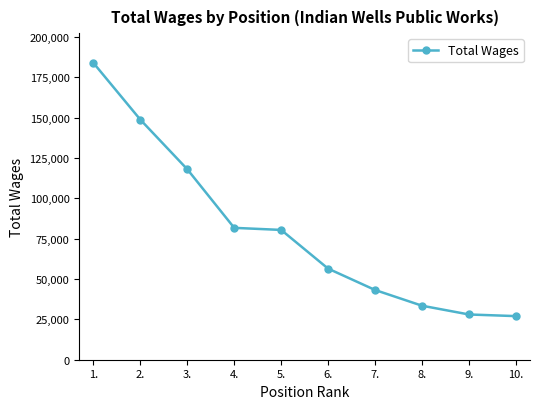

What is the greatest value displayed?

183972